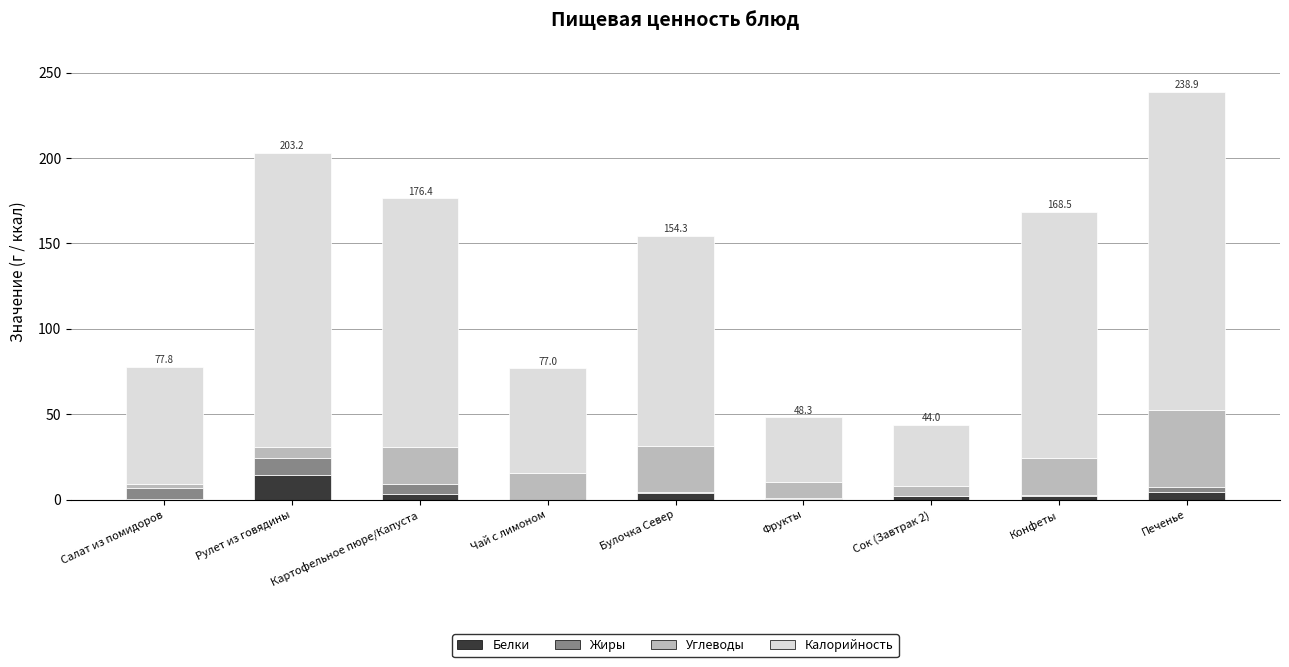

At which category is the sum across all series the highest?

Печенье